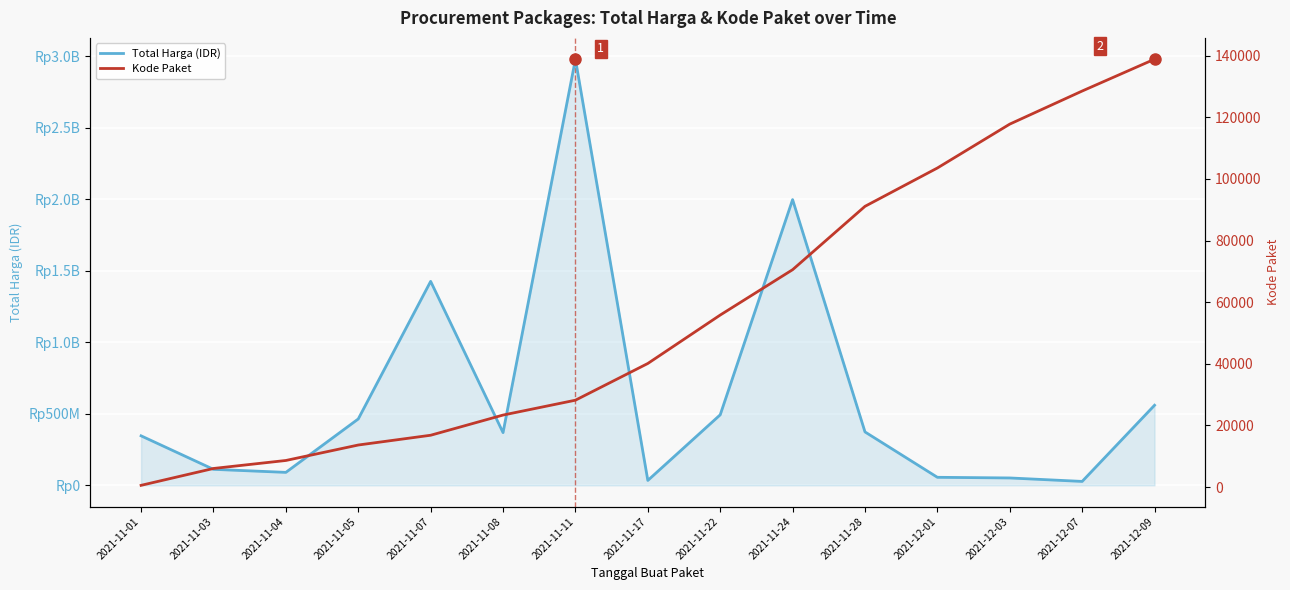

Reading right to left, list all the values displayed in this chart.

Total Harga (IDR): 559971000	27412000	51601000	56152800	373404000	1997326200	493000000	34292000	2978963240	368566000	1425867900	464002100	90672075	111861270	346053600
Kode Paket: 138847	128516	117783	103541	91101	70542	55826	40112	28196	23374	16823	13652	8636	6041	569